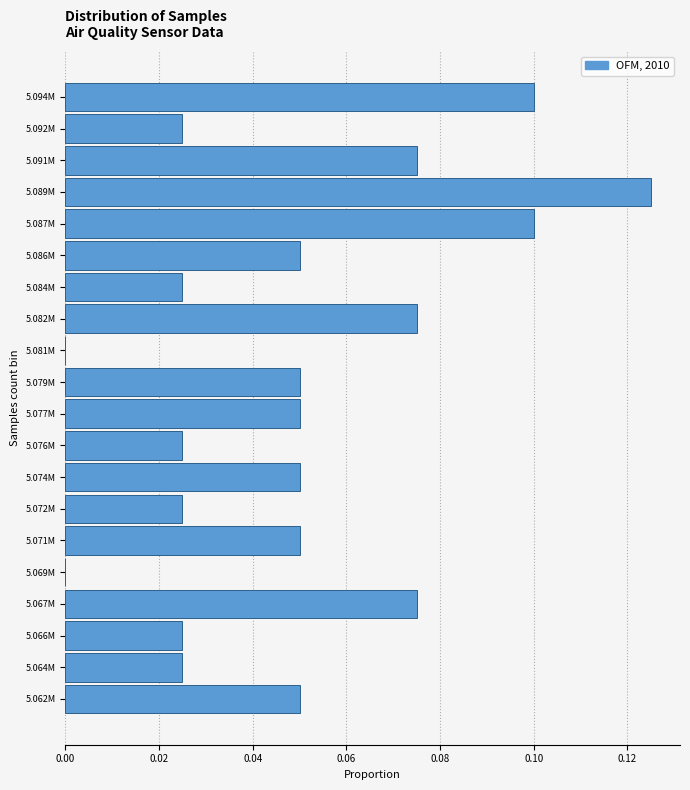

What is the sum of all values?

1.0